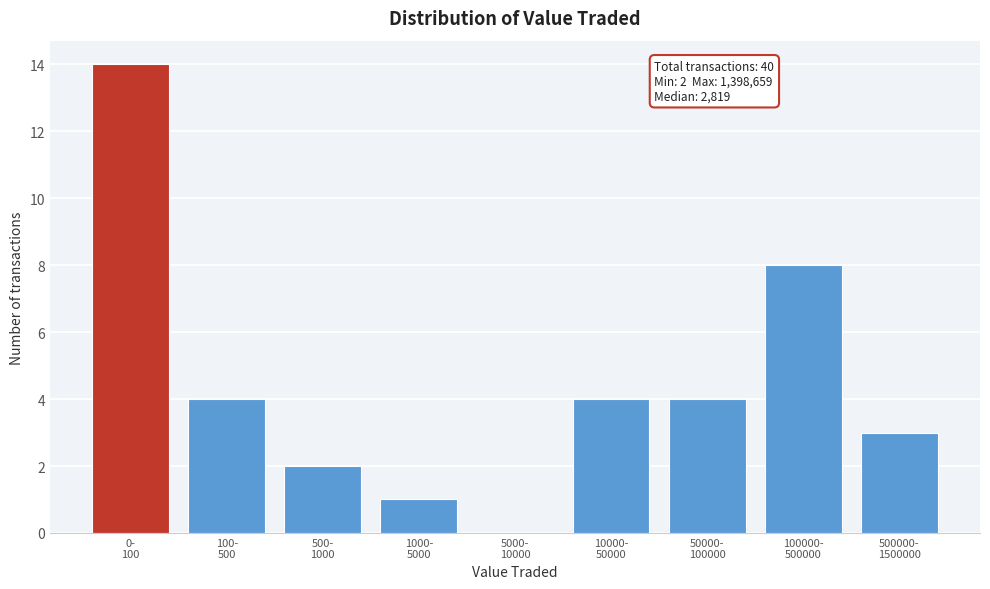

What is the maximum value shown in the chart?

14